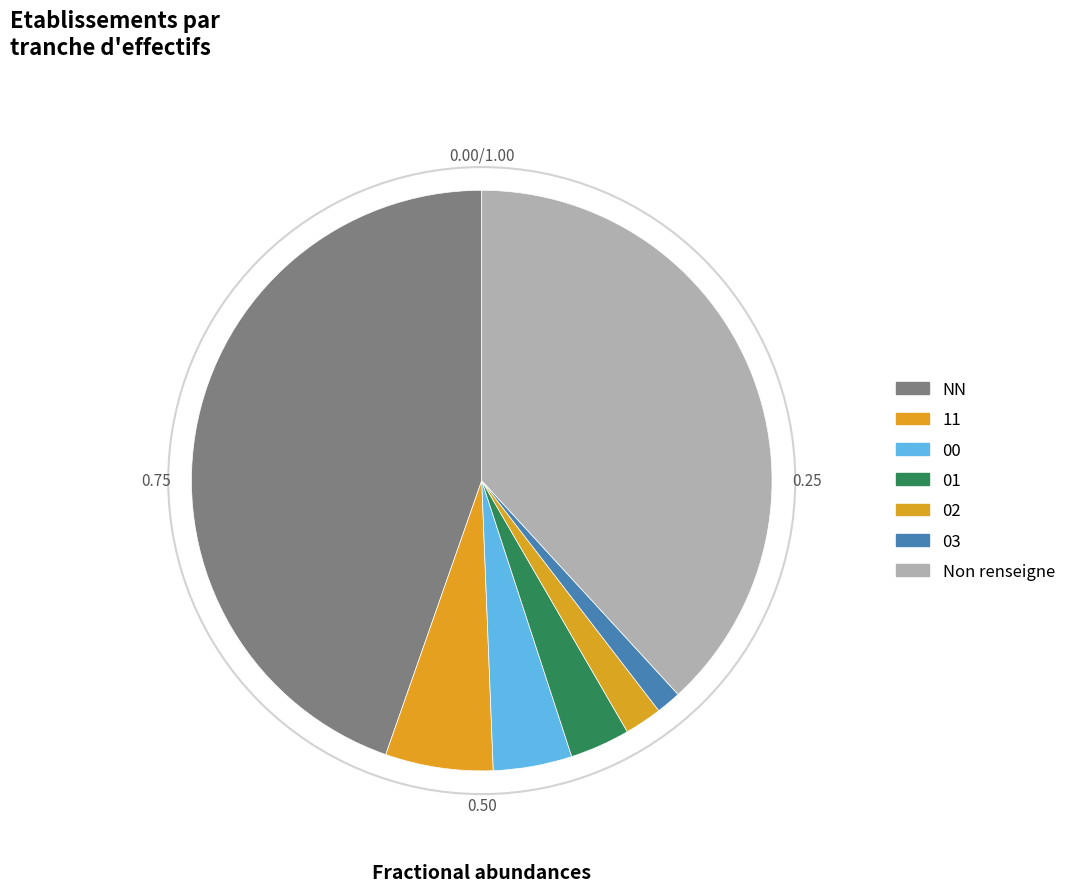

Count the number of slices in the pie.

7